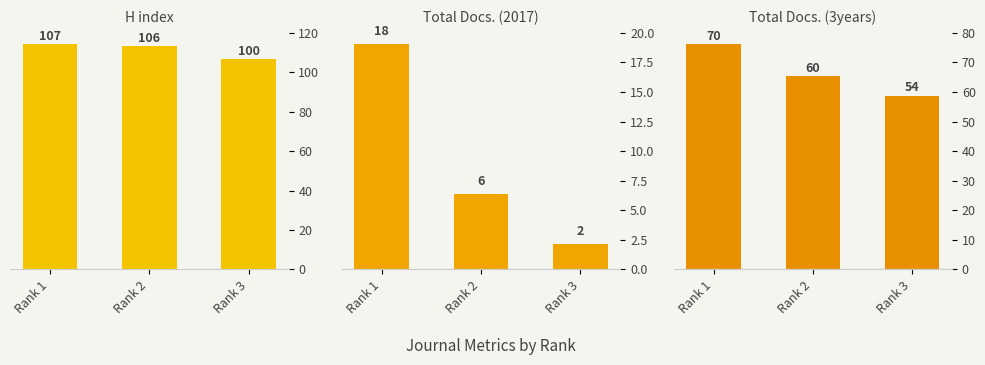

What is the sum of all H index values?

313